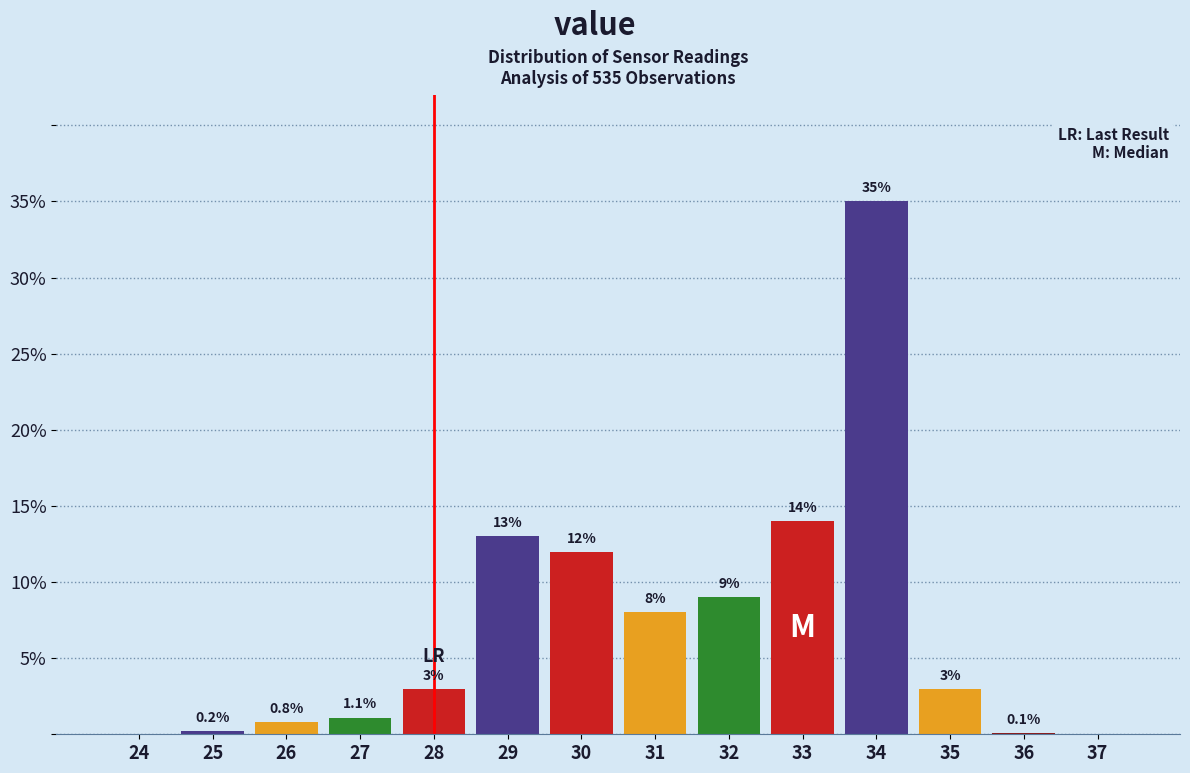

Reading left to right, list all the values displayed in this chart.

24=0.0	25=0.2	26=0.8	27=1.1	28=3.0	29=13.0	30=12.0	31=8.0	32=9.0	33=14.0	34=35.0	35=3.0	36=0.1	37=0.0